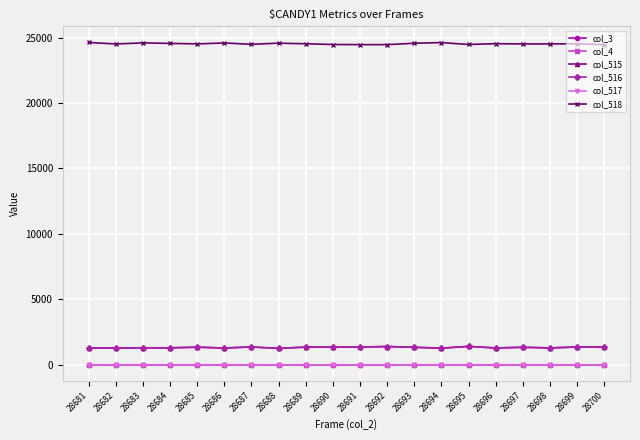

Which category has the highest value across all series?

28681